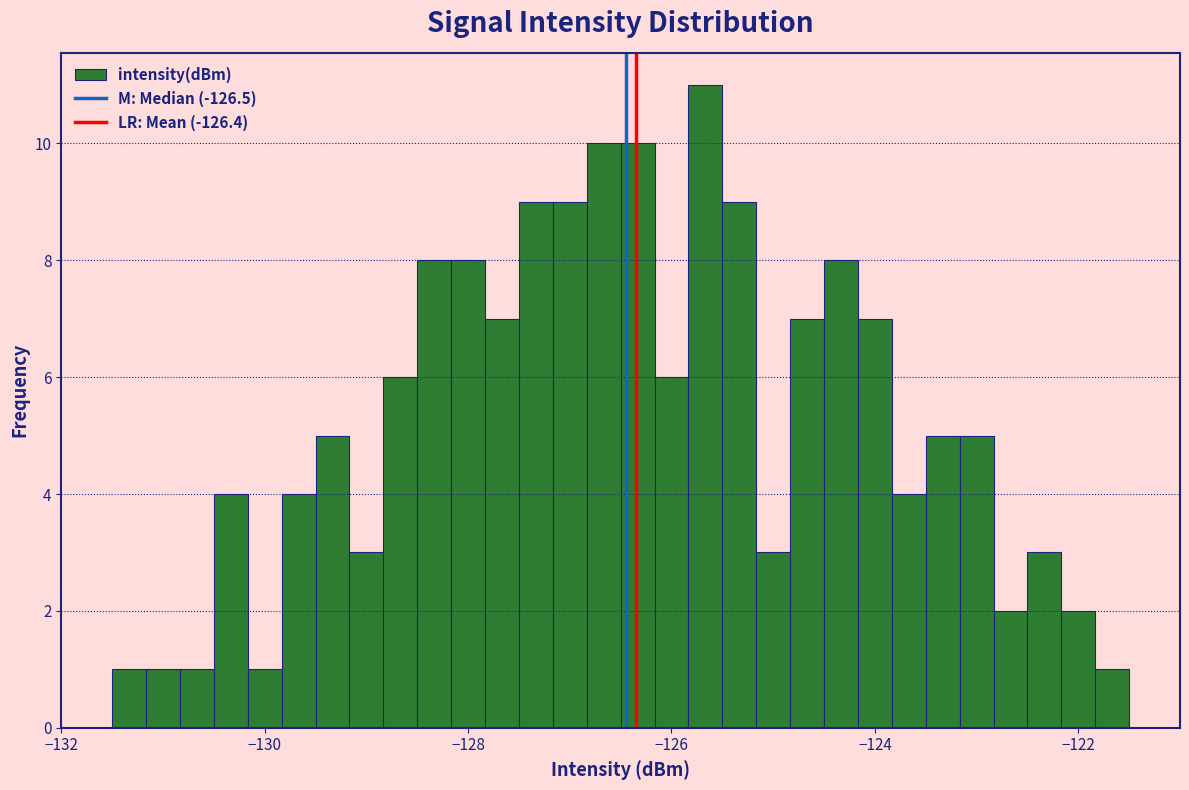

Around what value on the x-axis is the tallest bar? Give the approximate position of its centre, as read against the axis.

-125.6